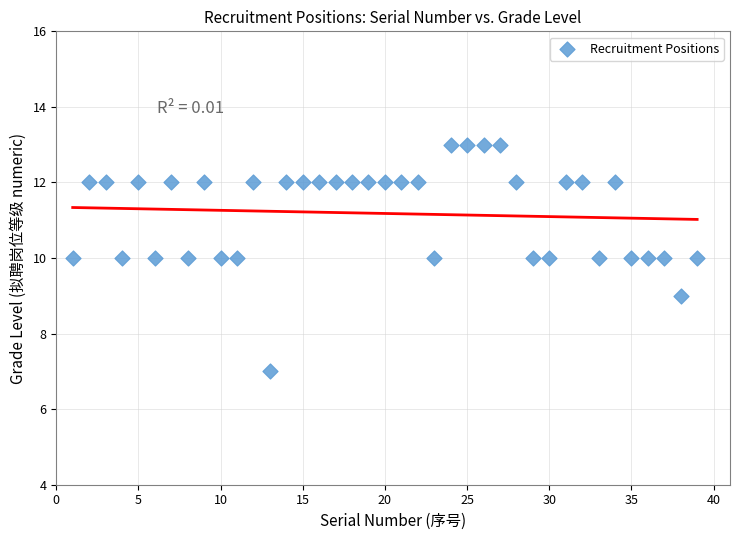

What is the range of Y values (max minus min)?

6